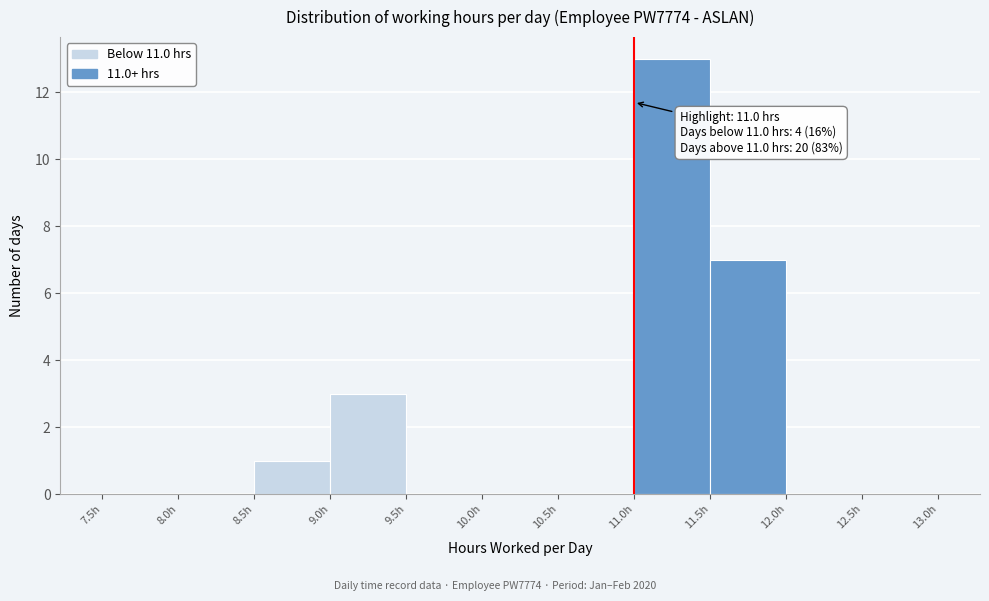

Which range on the x-axis has the tallest bar?

11.0 to 11.5